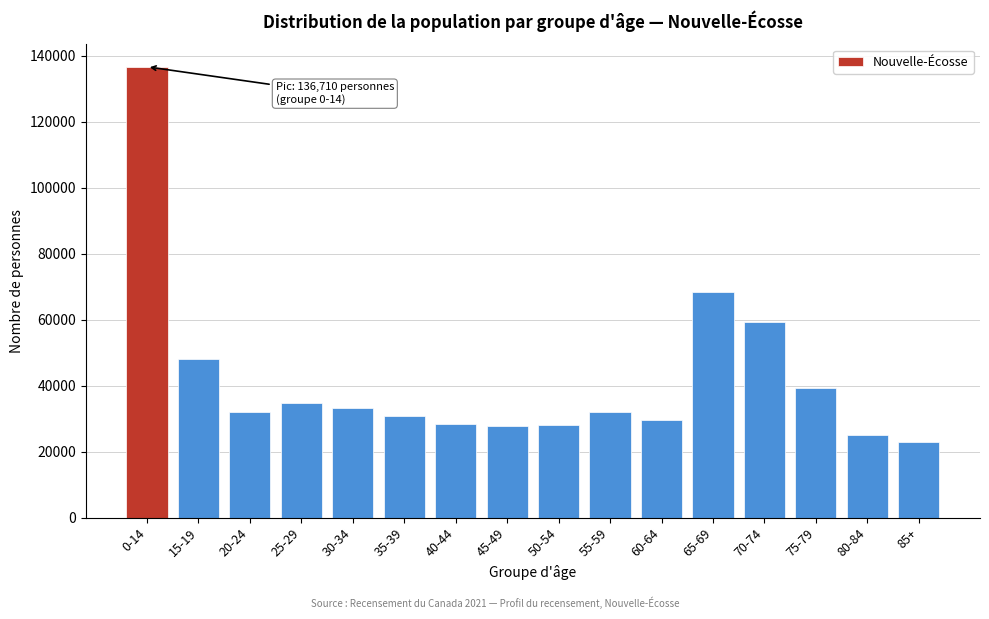

What is the label of the 14th bar from the left?

75-79